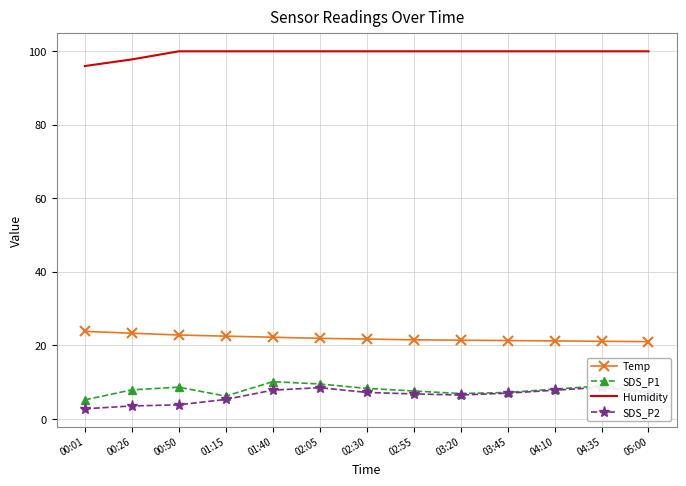

In SDS_P1, how many points are lower than both neighbors (excluding endpoints)?

2